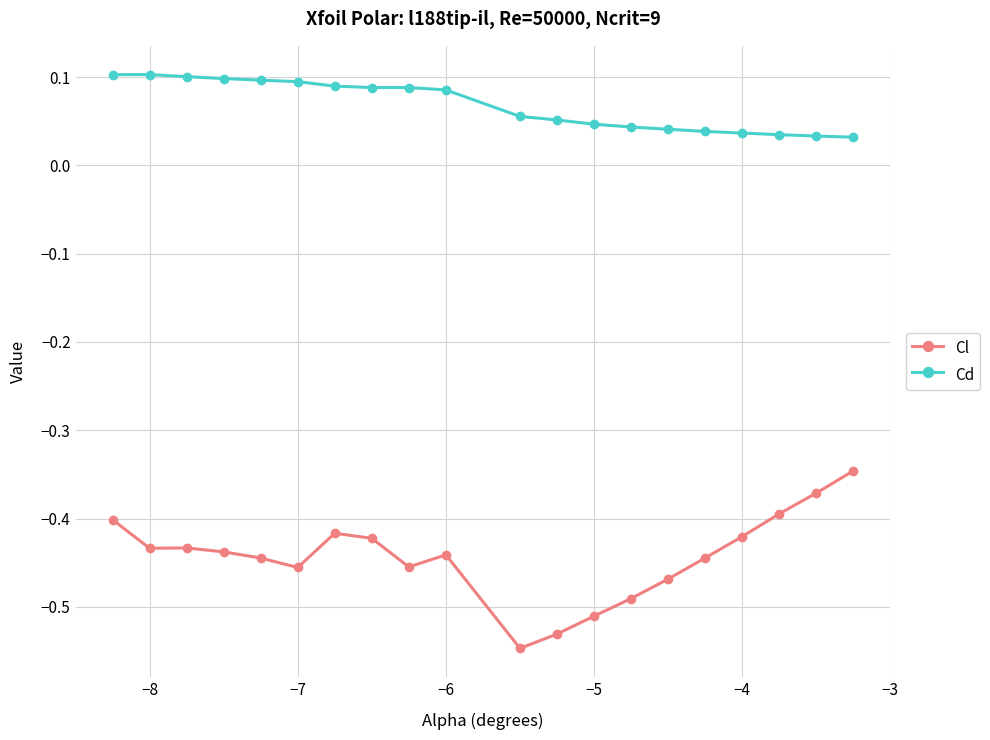

At how many categories does at least one series exceed 0?

20